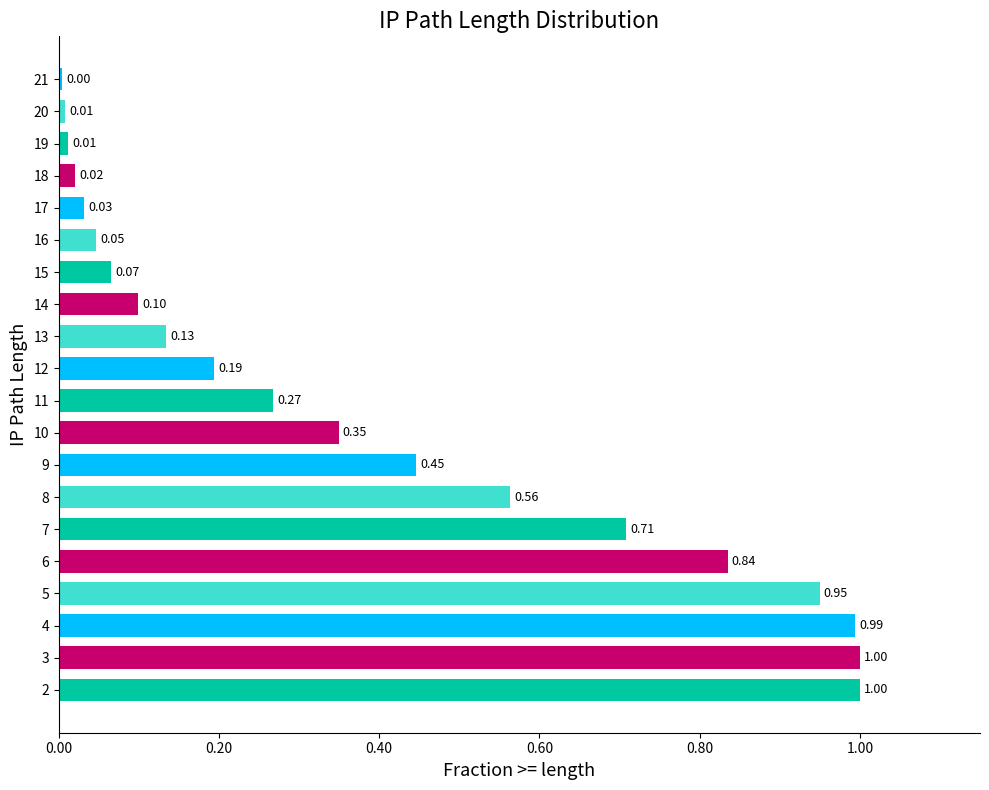

Which has a higher value, 8 or 17?

8